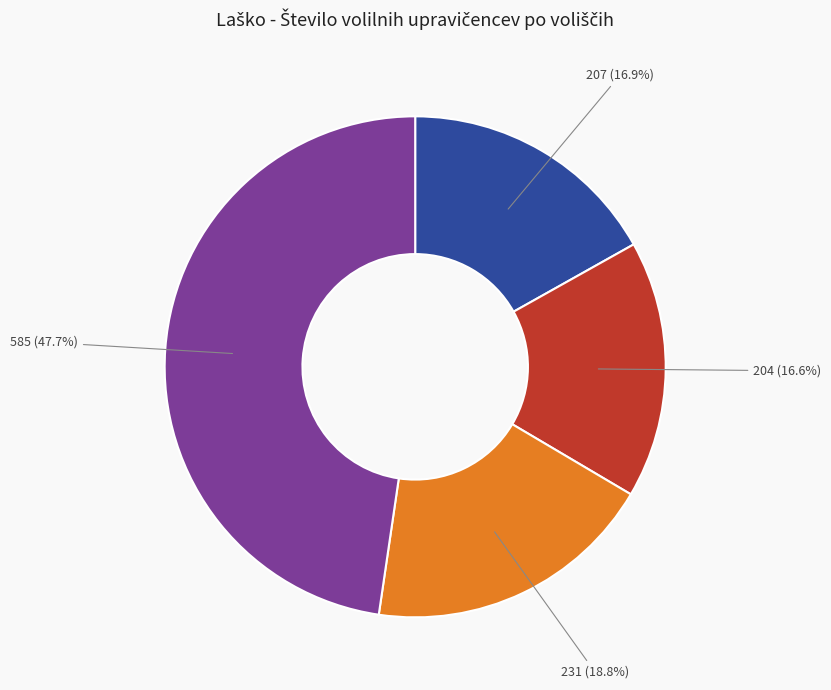

Is there any slice that represents more than half of the pie?

No